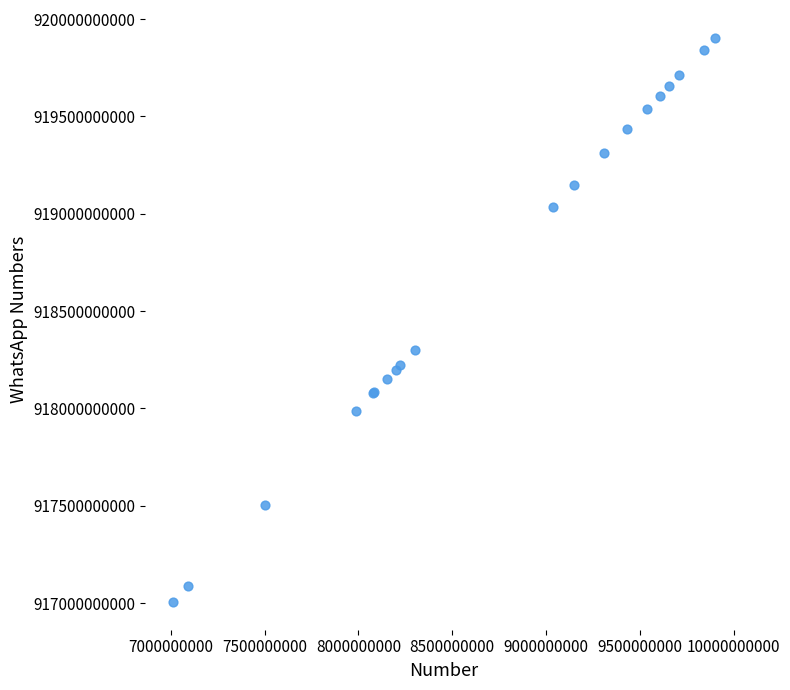

What Y value in the scatter plot is closest to 918455111093?

918299651764